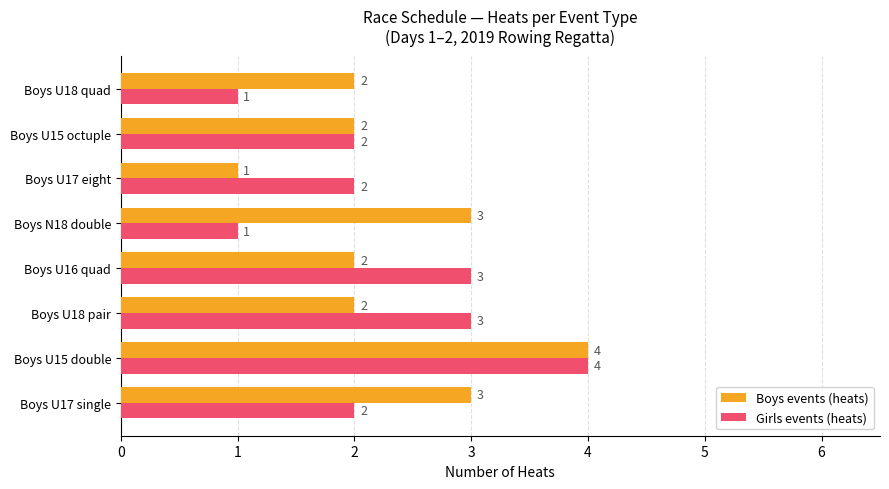

Rank the series at Boys U16 quad from lowest to highest value.

Boys events (heats), Girls events (heats)